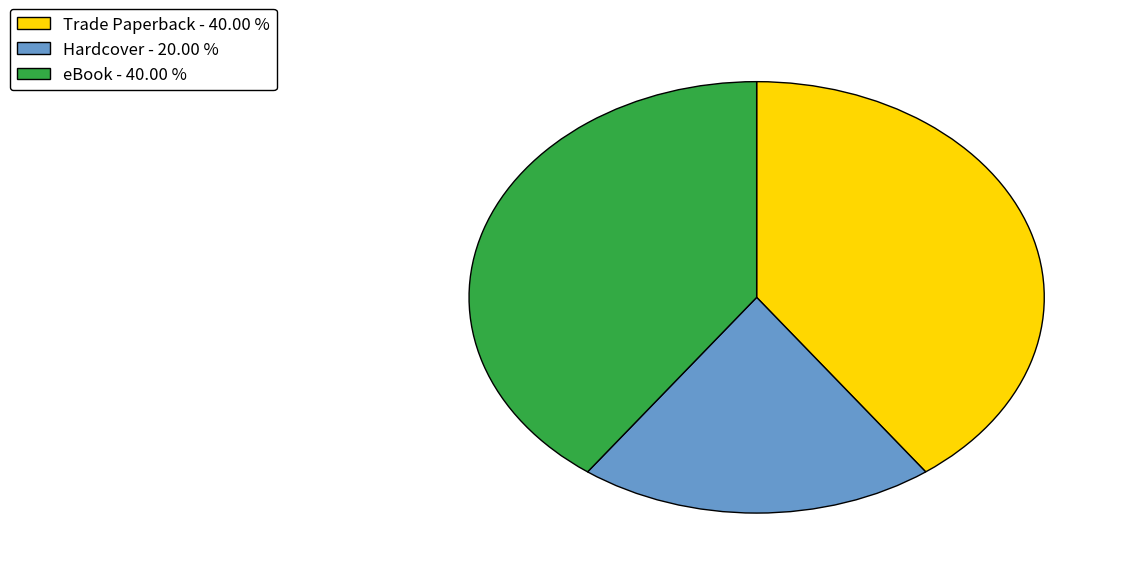

How many slices are in this pie chart?

3